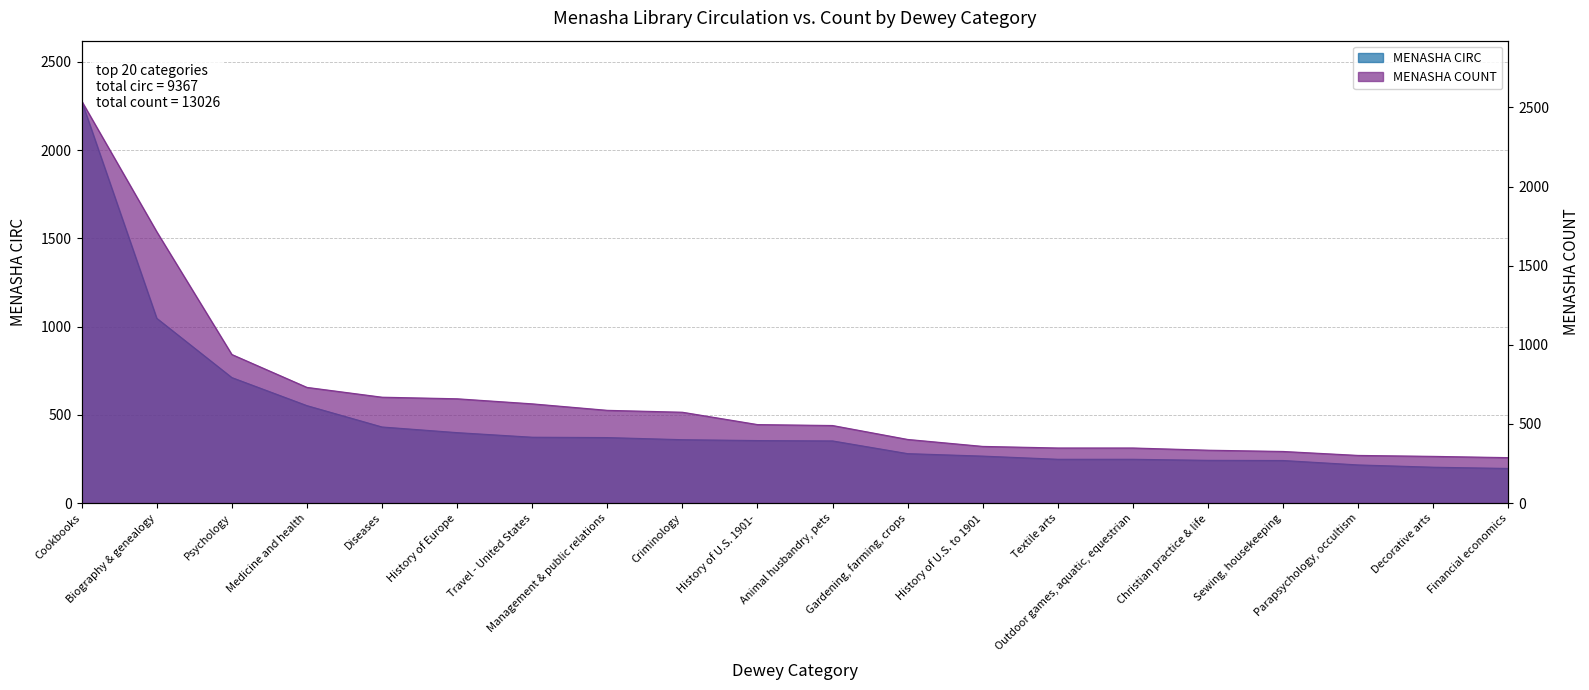

True or false: MENASHA CIRC has more than 2 interior local peaks.

False